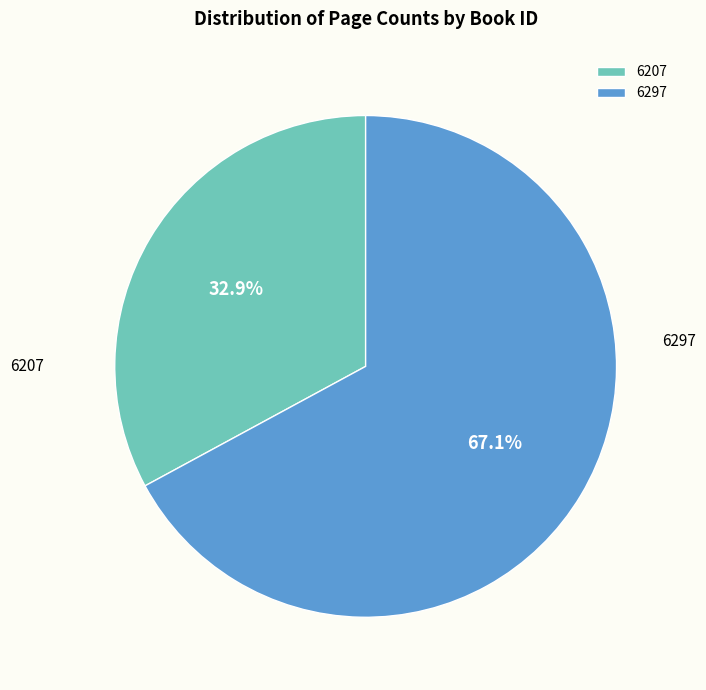

Which category has the smallest portion of the pie?

6207